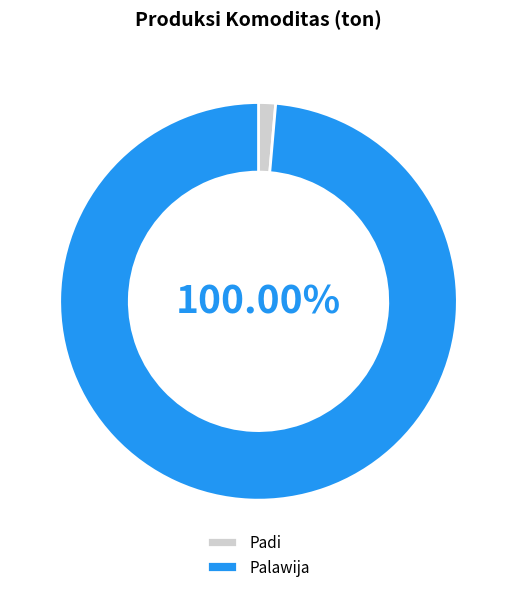

Which has a higher value, Palawija or Padi?

Palawija